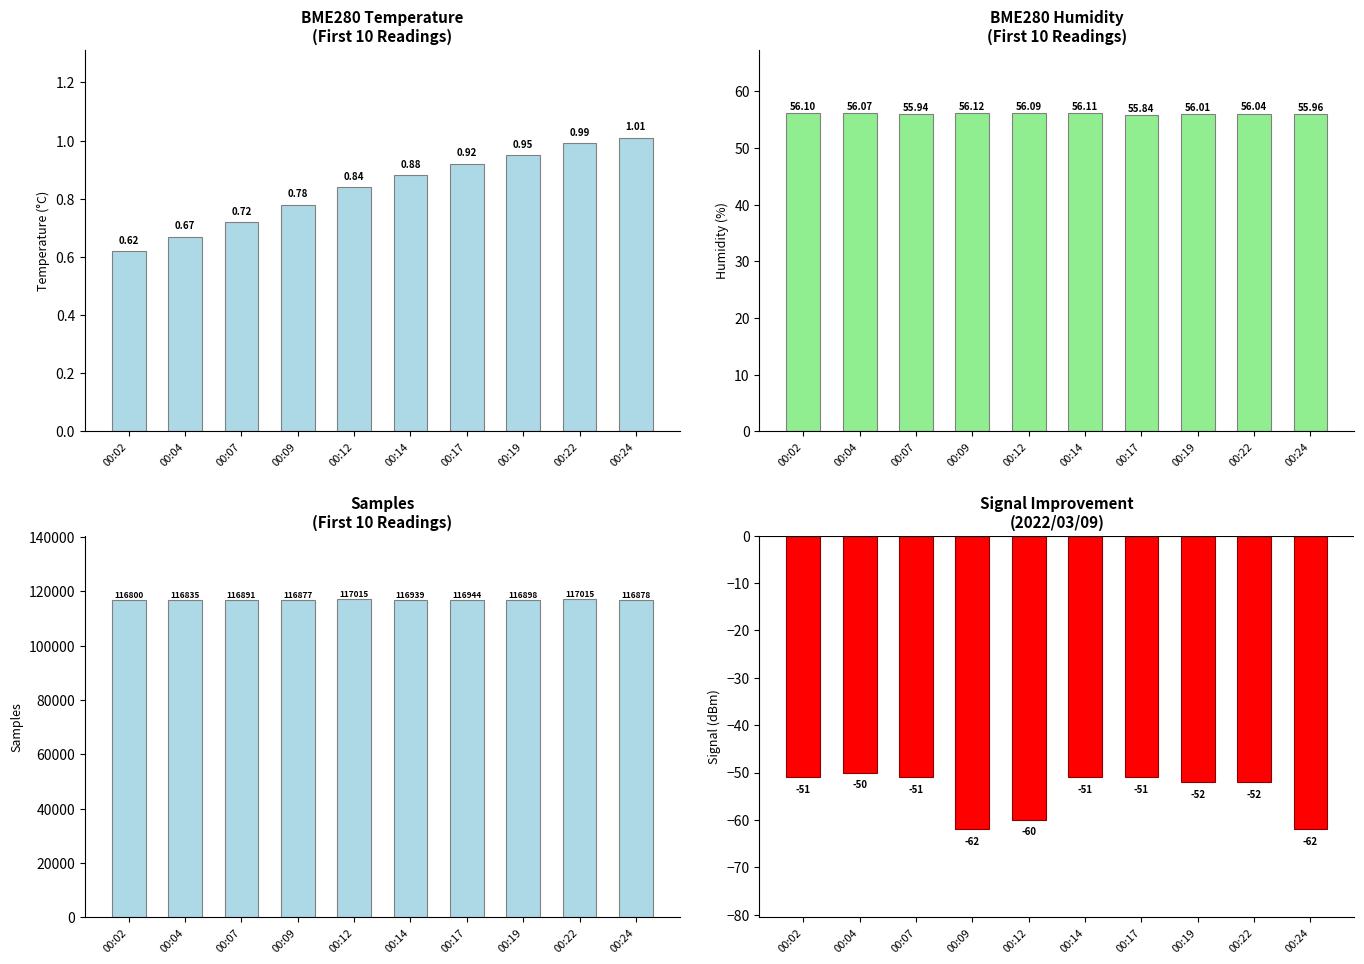

Is it true that BME280_humidity equals 27.7 at 00:14?

False